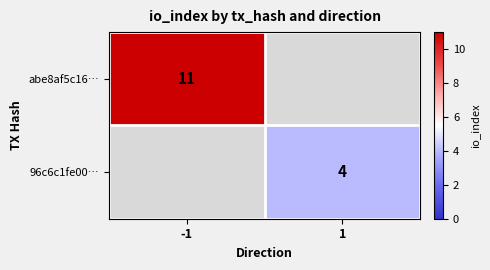

True or false: 96c6c1fe00… has a value of 4 at 1.

True